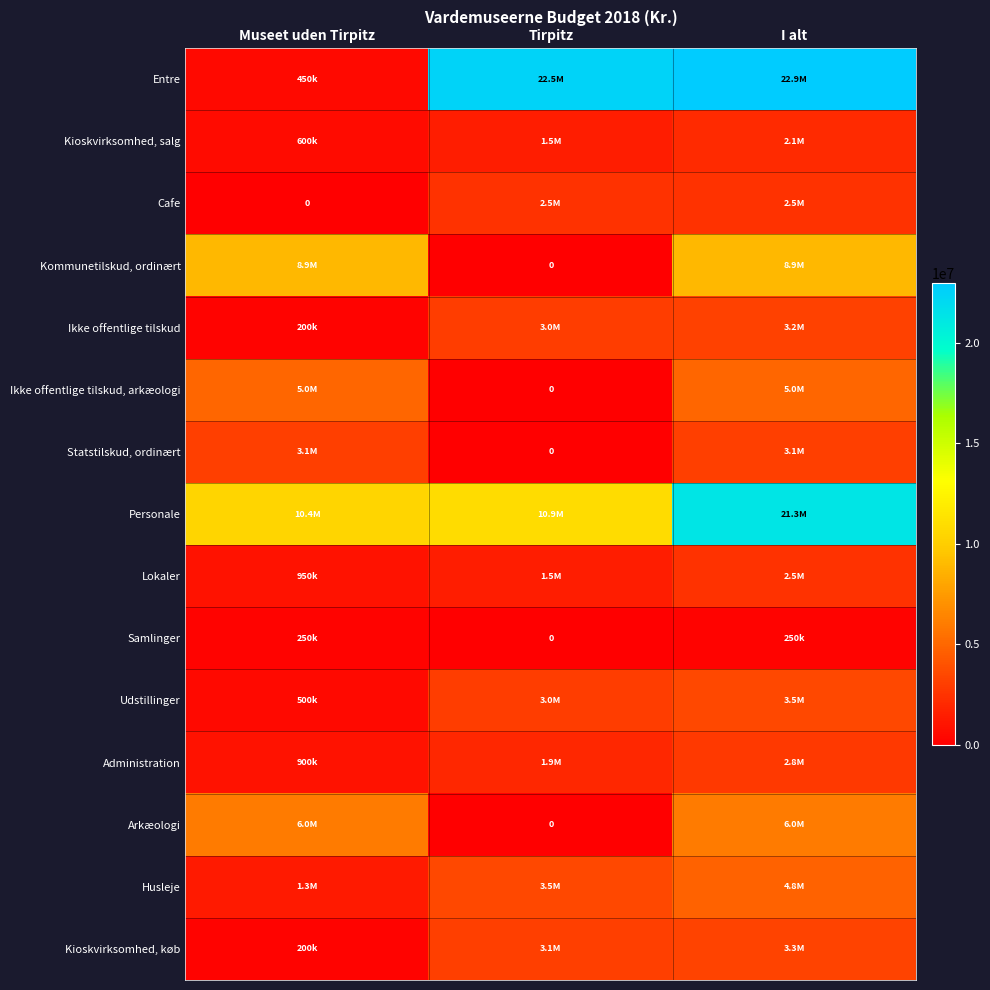

Rank the series at Museet uden Tirpitz from lowest to highest value.

Cafe, Ikke offentlige tilskud, Kioskvirksomhed, køb, Samlinger, Entre, Udstillinger, Kioskvirksomhed, salg, Administration, Lokaler, Husleje, Statstilskud, ordinært, Ikke offentlige tilskud, arkæologi, Arkæologi, Kommunetilskud, ordinært, Personale